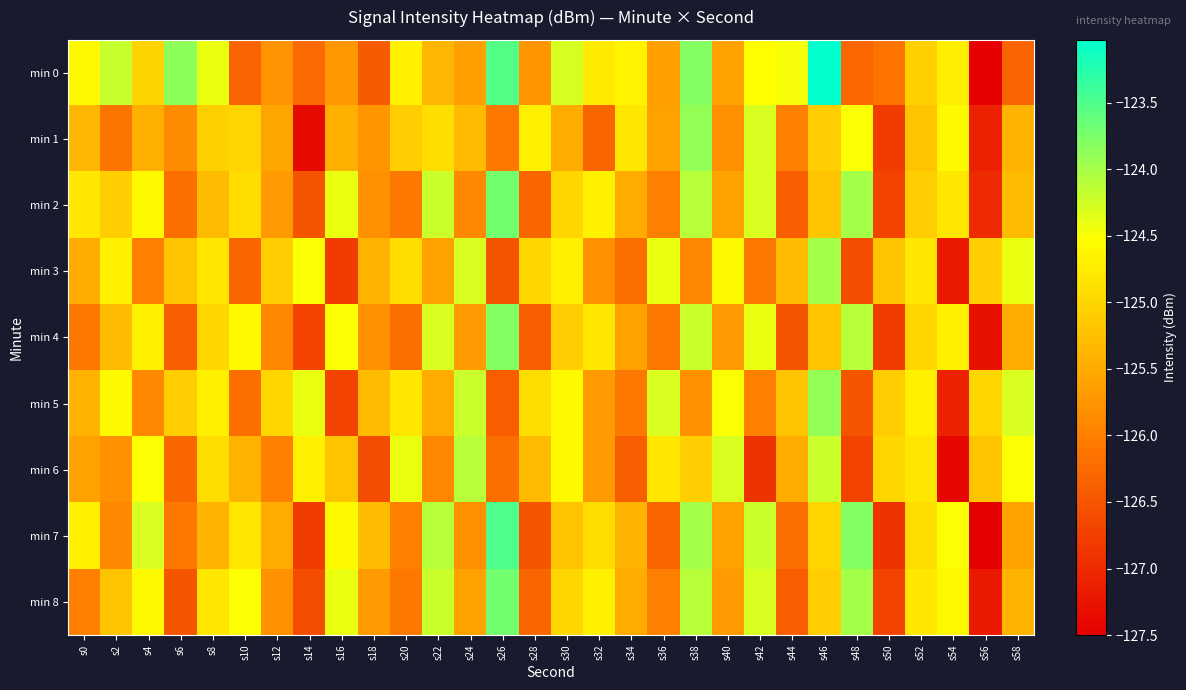

At which category is the sum across all series the highest?

s46